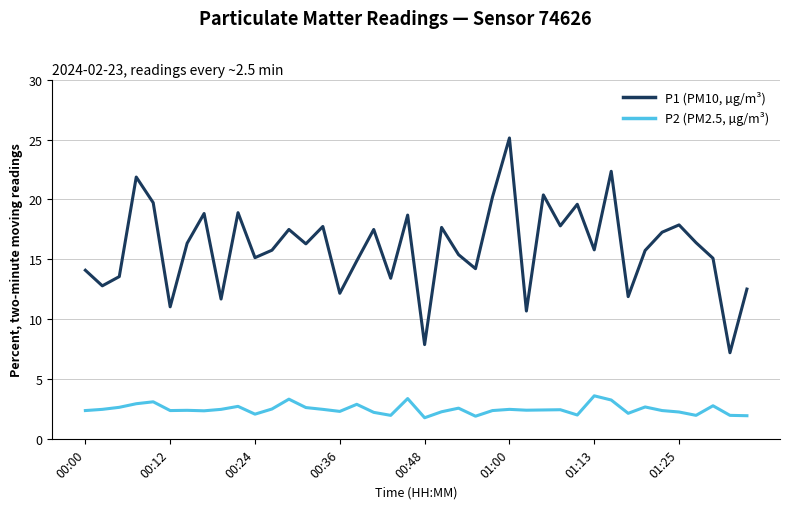

Rank the series by their average value, from highest to lowest.

P1 (PM10, µg/m³), P2 (PM2.5, µg/m³)